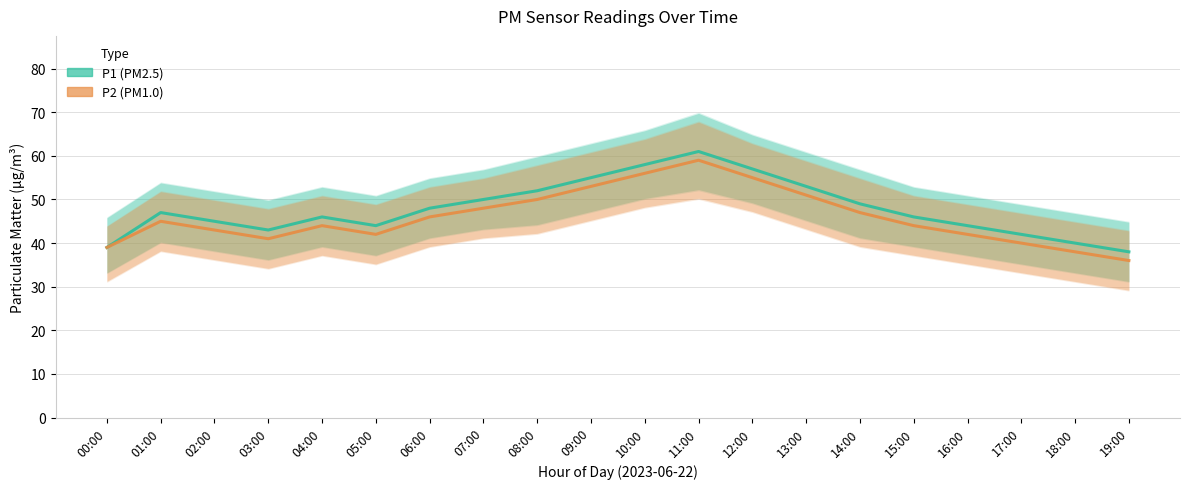

Between 12:00 and 17:00, which series saw the biggest shift?

P1